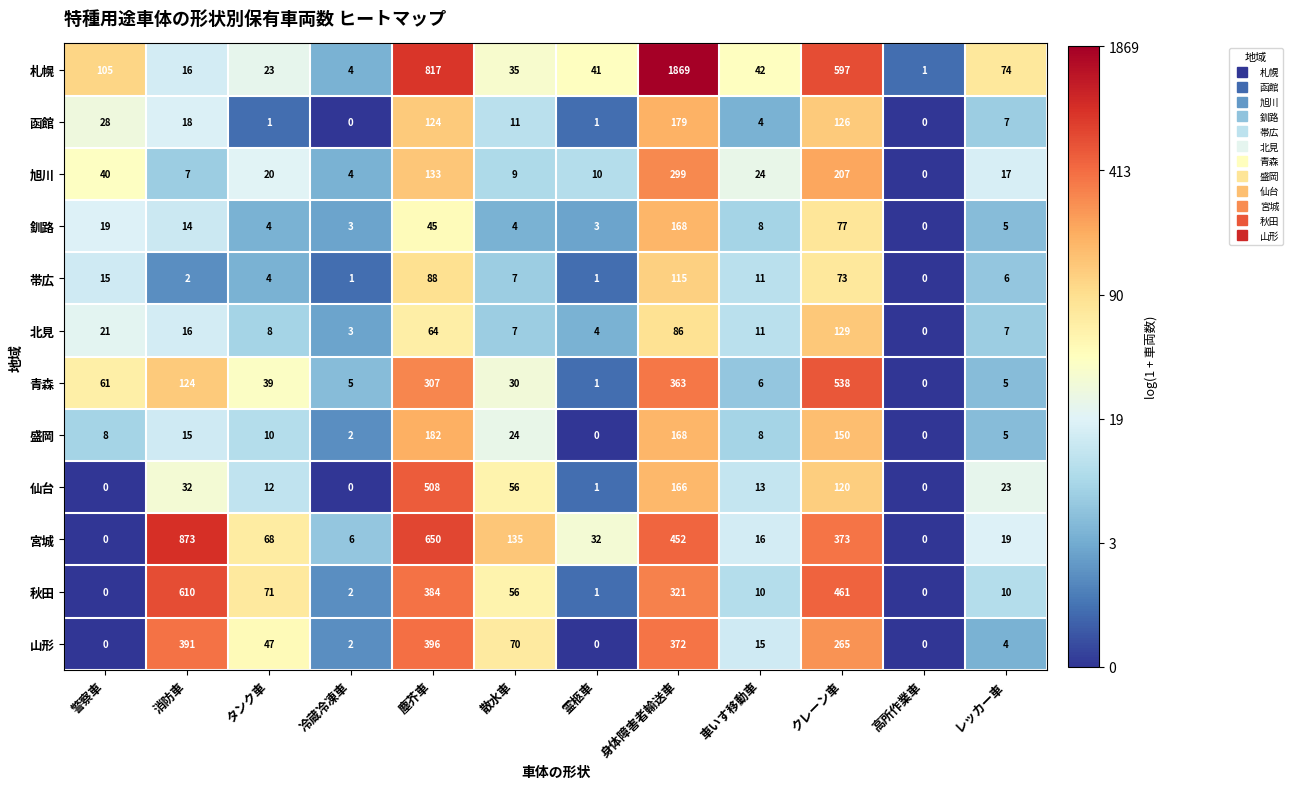

Where is 山形 nearest to the value 198?

クレーン車